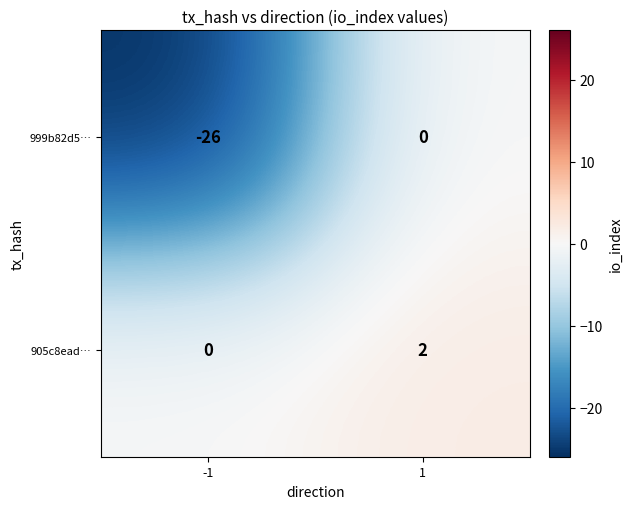

What is the maximum value shown in the chart?

2